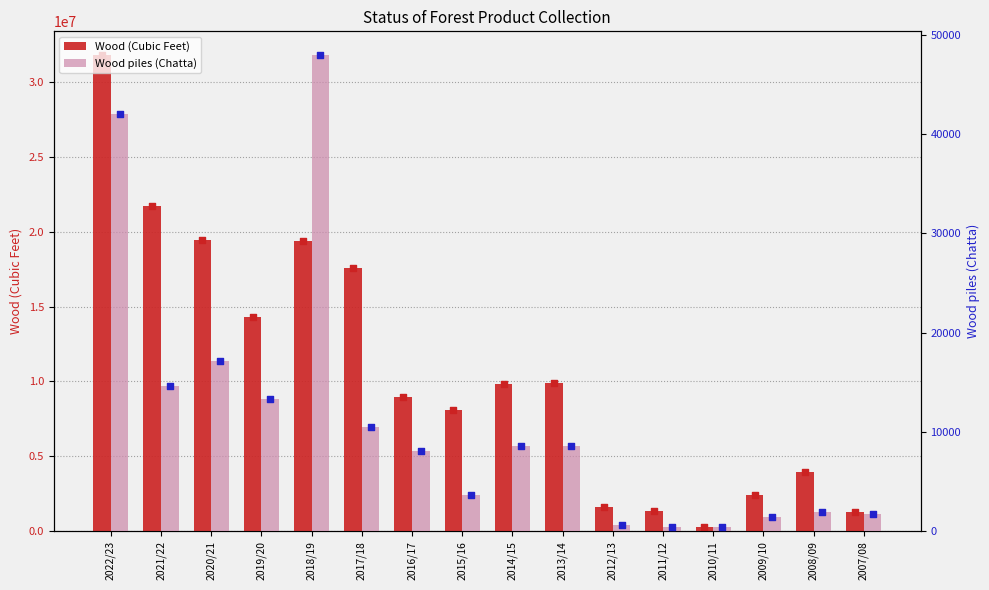

Which series reaches the minimum Y coordinate?

Wood piles (Chatta)